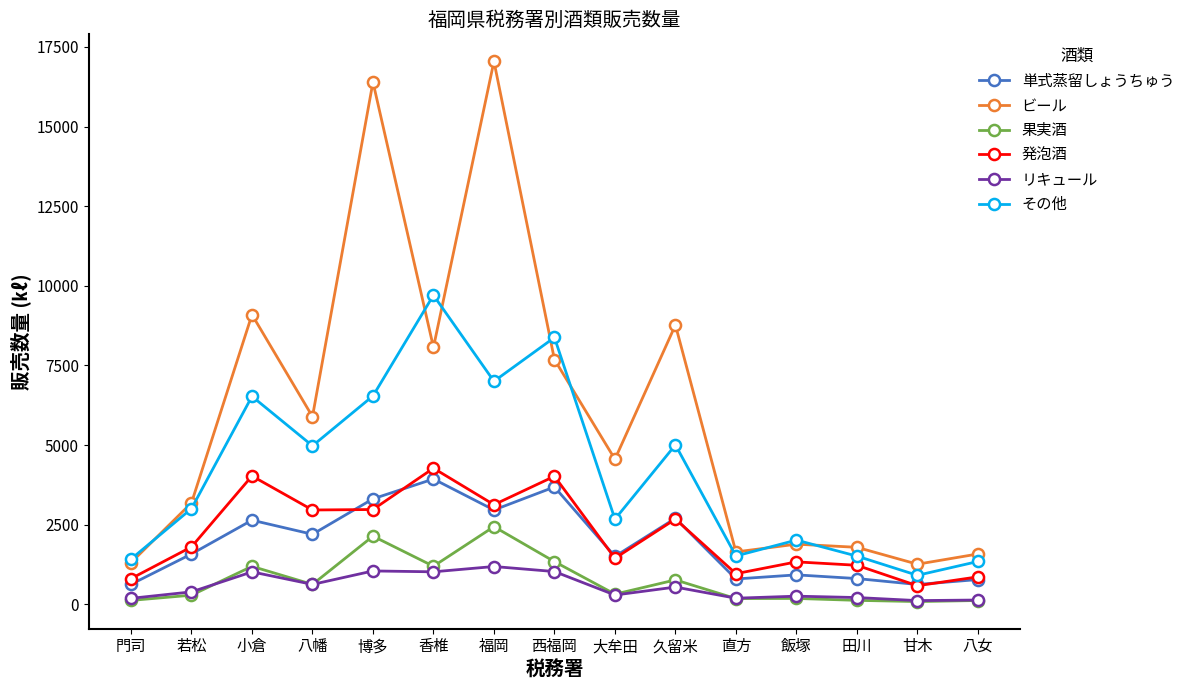

What is the value of the 果実酒 point at the 9th from the left?

317